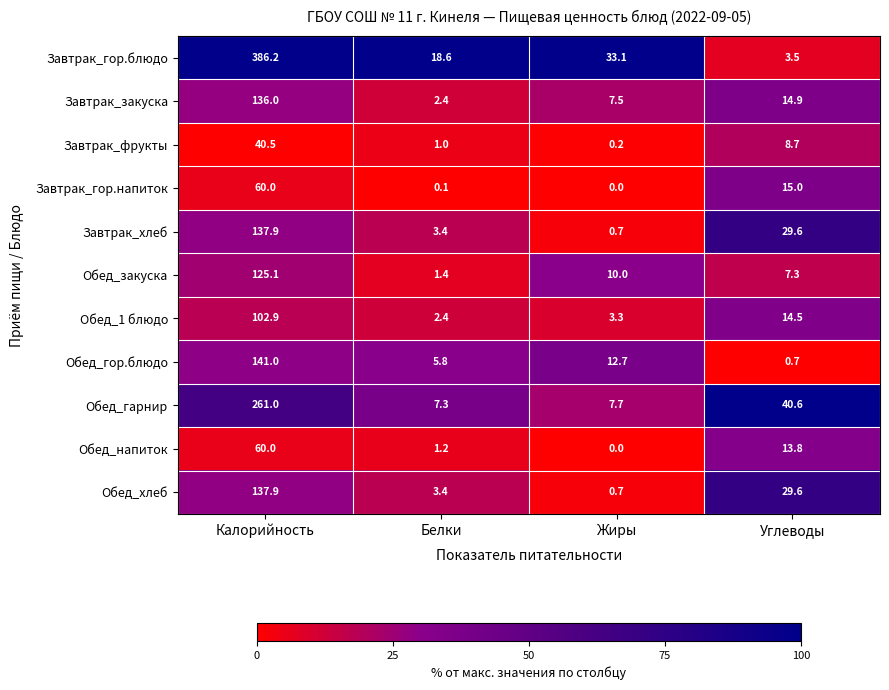

Which series has the largest range (max minus min)?

Завтрак_гор.блюдо